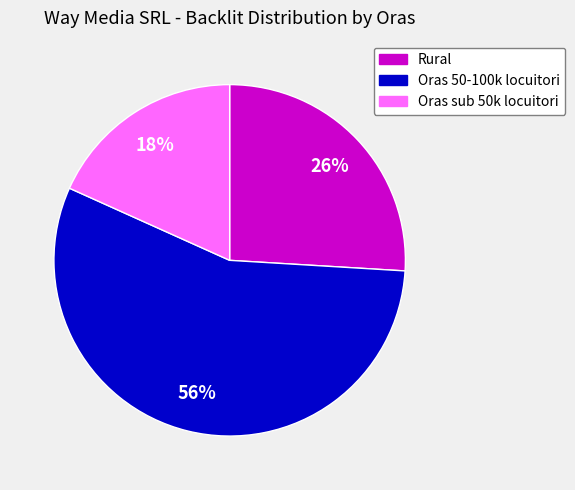

Is the sum of Oras 50-100k locuitori and Rural greater than half?

Yes